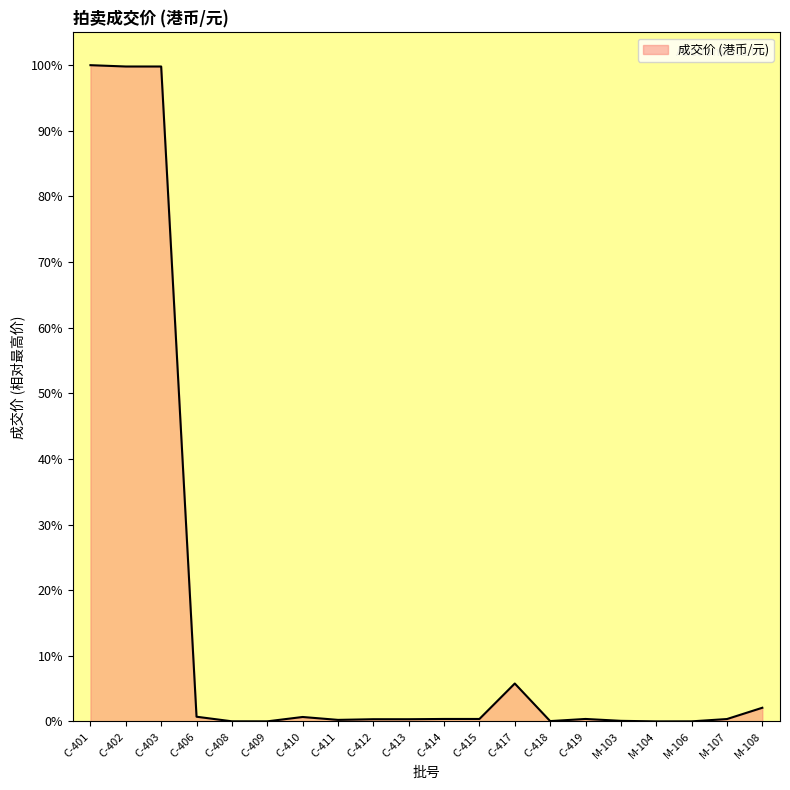

The chart shows a value of 100.0 at C-401. True or false?

True